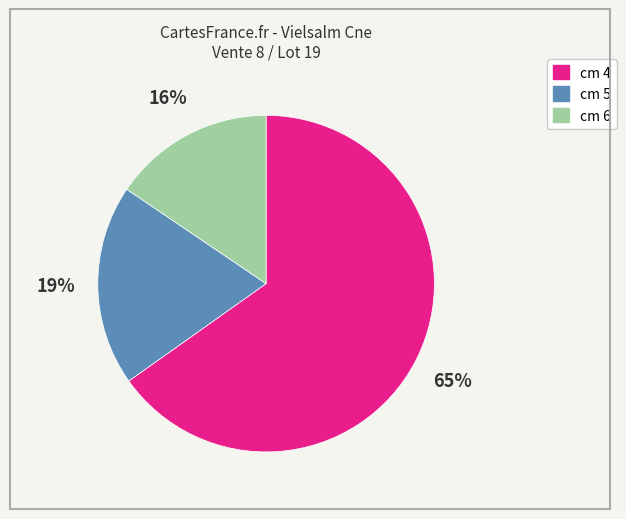

Is there any slice that represents more than half of the pie?

Yes